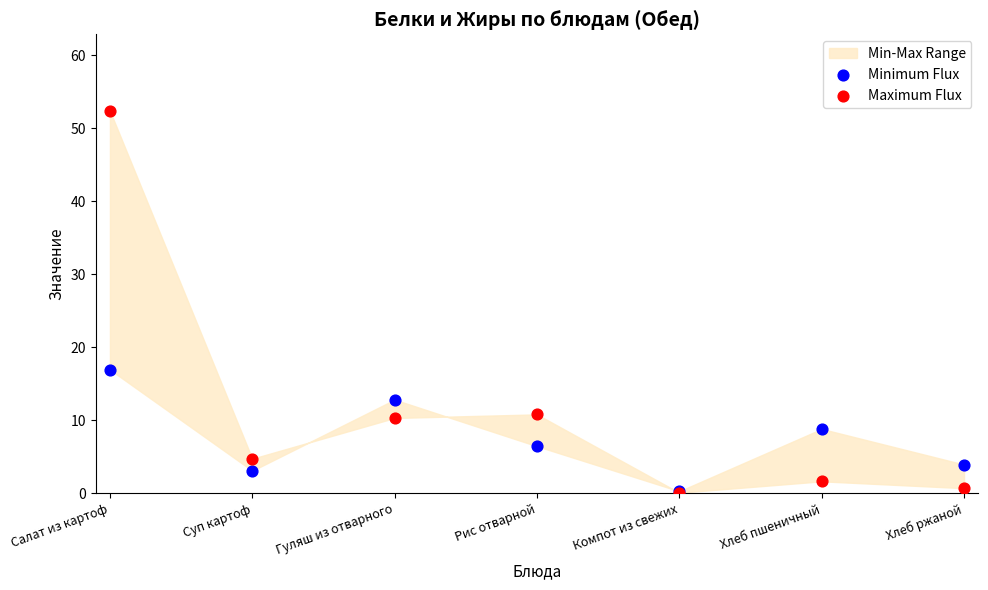

Which series contains the highest Y value?

Maximum Flux